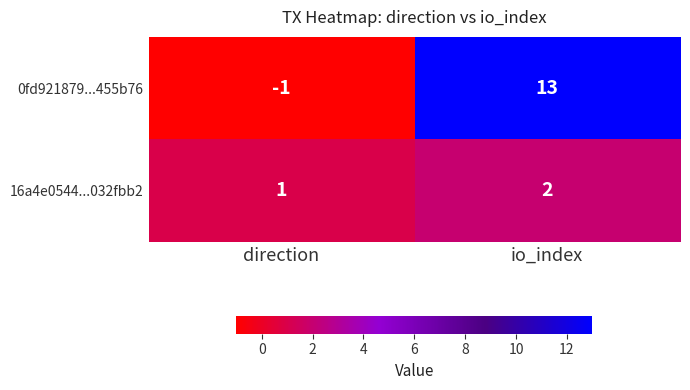

Rank the series by their average value, from lowest to highest.

16a4e0544...032fbb2, 0fd921879...455b76